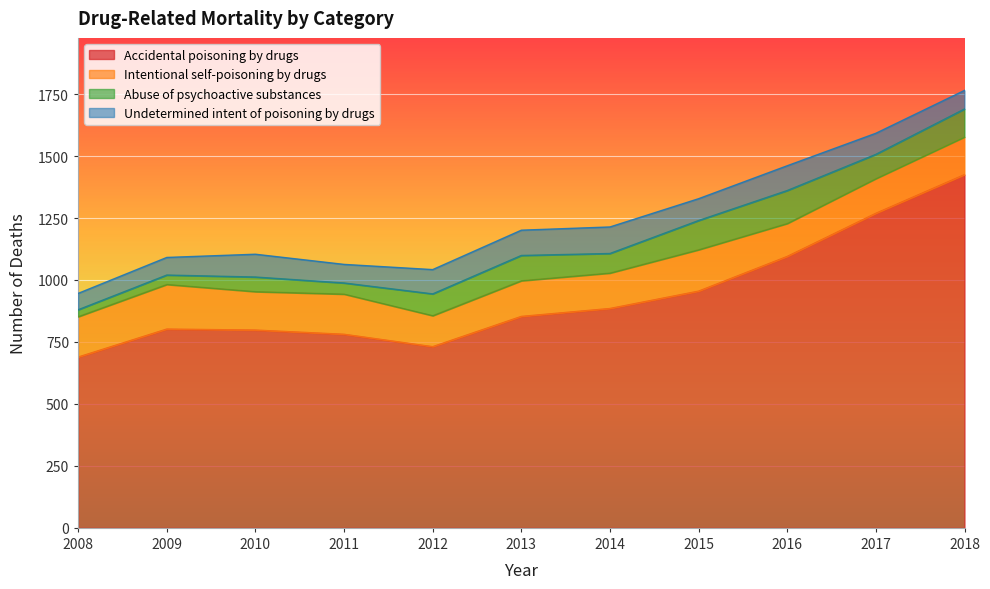

The Undetermined intent of poisoning by drugs series shows 55 at 2014. True or false?

False